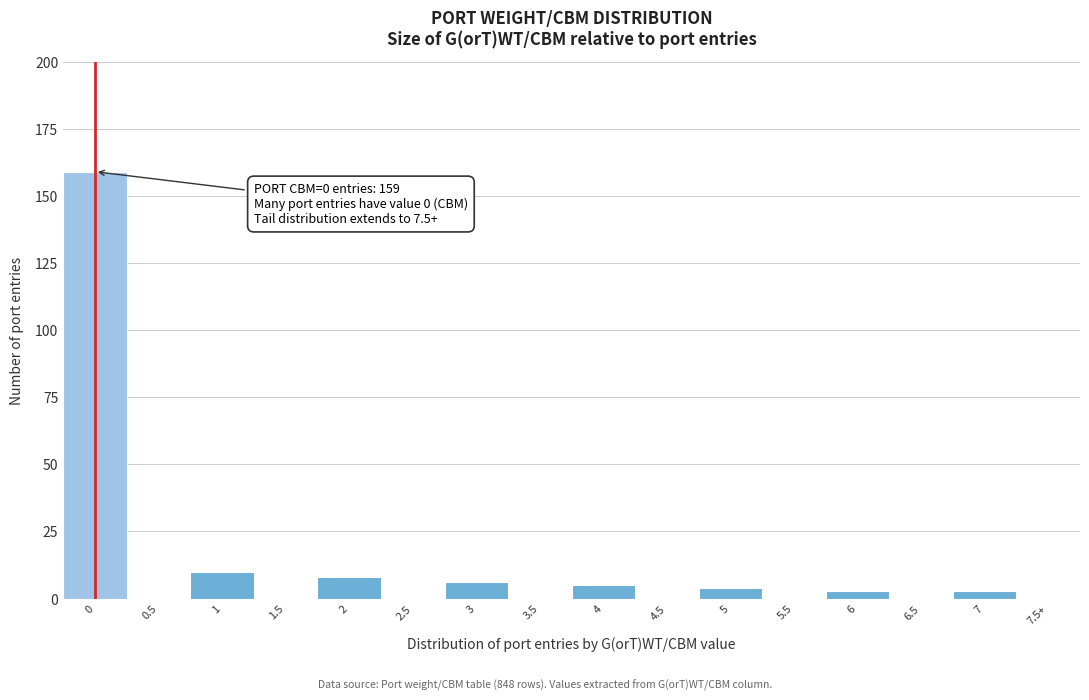

Reading left to right, extract all data points from this chart.

0=159	0.5=0	1=10	1.5=0	2=8	2.5=0	3=6	3.5=0	4=5	4.5=0	5=4	5.5=0	6=3	6.5=0	7=3	7.5+=0